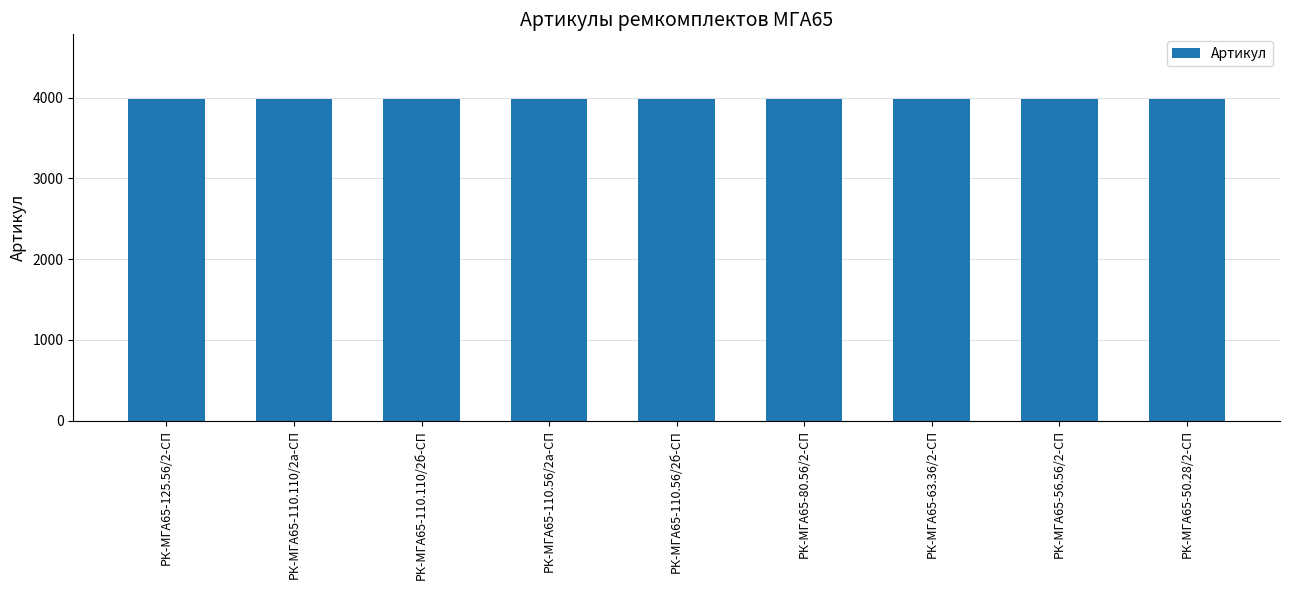

How many values are below 3983?

4